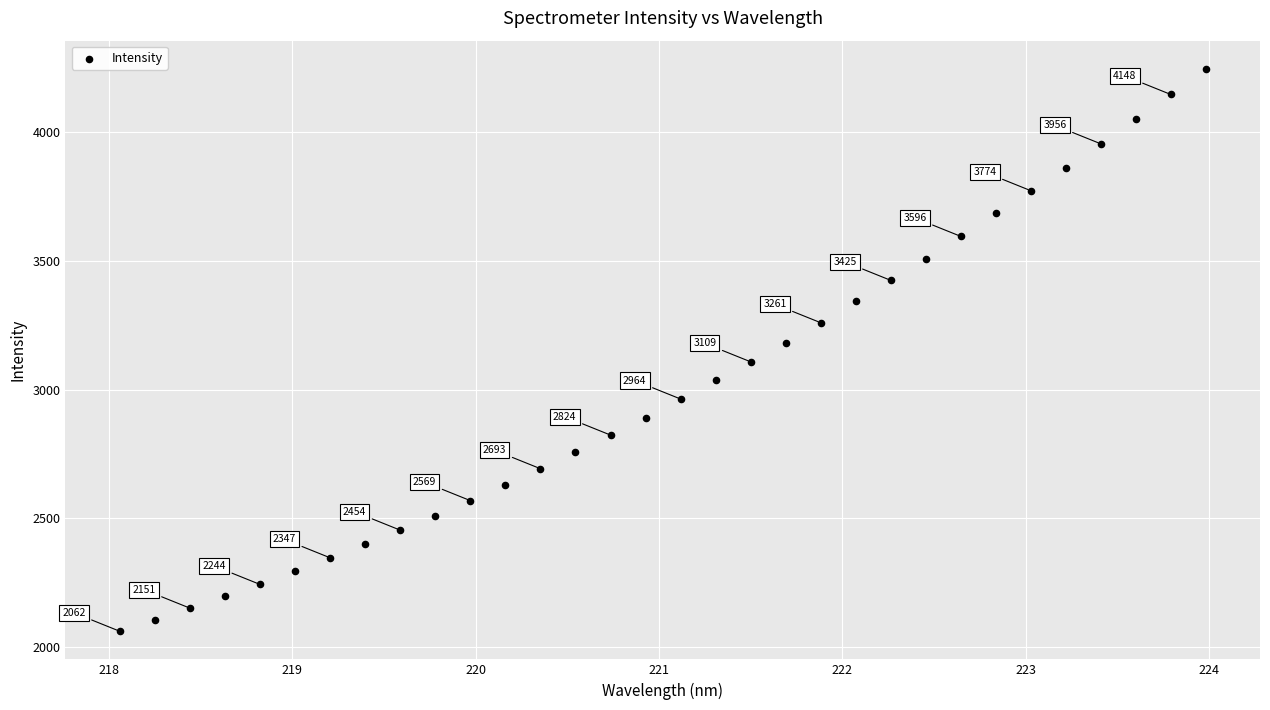

What Y value in the scatter plot is closest to 3154?

3180.0